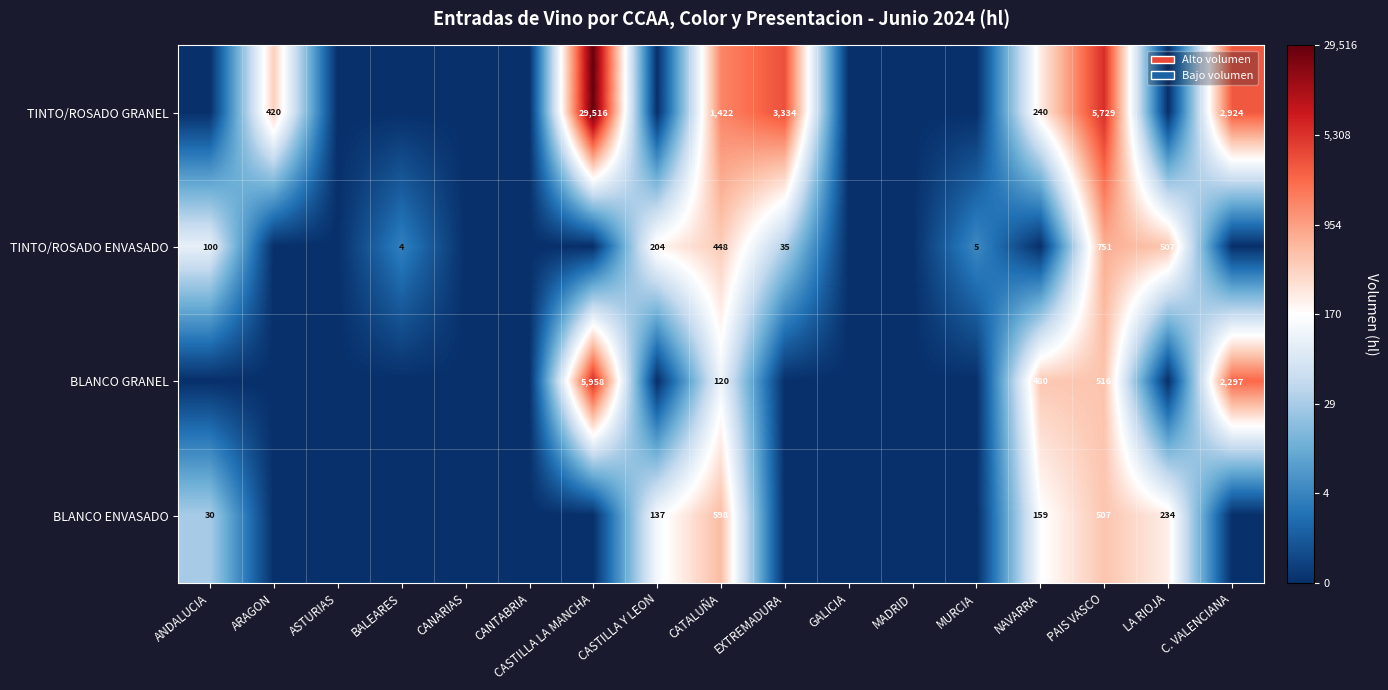

True or false: TINTO/ROSADO GRANEL has a value of 1796 at EXTREMADURA.

False